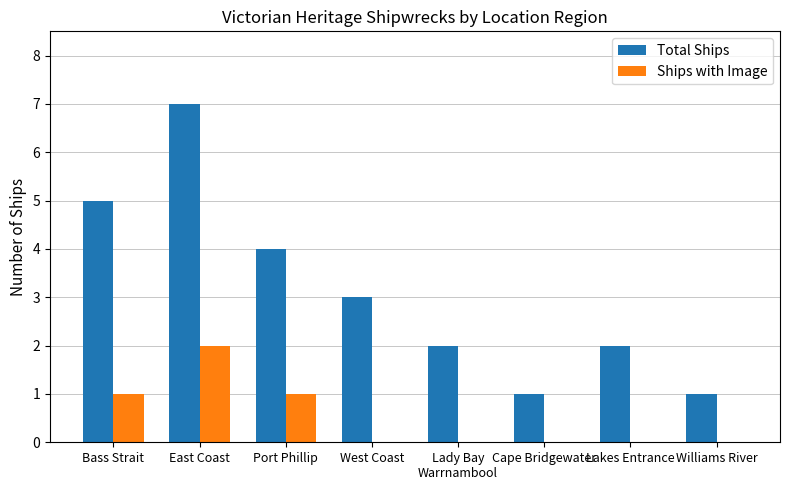

Between East Coast and Port Phillip, which series saw the biggest shift?

Total Ships